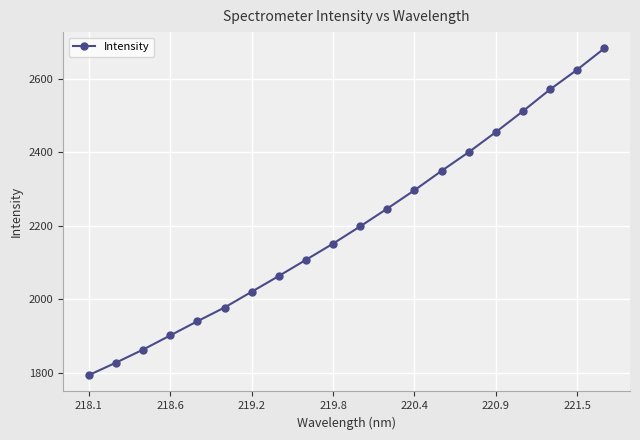

Reading left to right, what are all the values shown in this chart?

1794.2	1828.1	1863.6	1902.1	1940.6	1977.9	2020.7	2063.6	2107.5	2151.6	2198.5	2246.9	2296.6	2349.2	2400.1	2454.6	2511.5	2570.5	2624.1	2682.0